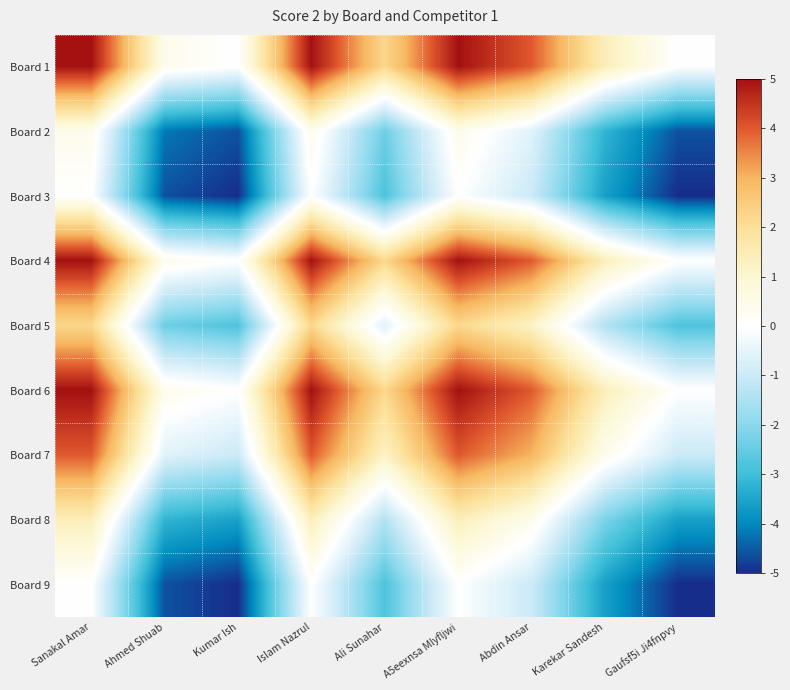

Reading right to left, list all the values displayed in this chart.

Board 1: Gaufsf5i Ji4fnpvy=0.0	Karekar Sandesh=1.4	Abdin Ansar=4.0	A5eexnsa Mlyfljwi=5.0	Ali Sunahar=2.2	Islam Nazrul=5.0	Kumar Ish=0.0	Ahmed Shuab=0.4	Sanakal Amar=5.0
Board 2: Gaufsf5i Ji4fnpvy=-4.6	Karekar Sandesh=-3.2	Abdin Ansar=-0.6	A5eexnsa Mlyfljwi=0.4	Ali Sunahar=-2.4	Islam Nazrul=0.4	Kumar Ish=-4.6	Ahmed Shuab=-4.2	Sanakal Amar=0.4
Board 3: Gaufsf5i Ji4fnpvy=-5.0	Karekar Sandesh=-3.6	Abdin Ansar=-1.0	A5eexnsa Mlyfljwi=0.0	Ali Sunahar=-2.8	Islam Nazrul=0.0	Kumar Ish=-5.0	Ahmed Shuab=-4.6	Sanakal Amar=0.0
Board 4: Gaufsf5i Ji4fnpvy=0.0	Karekar Sandesh=1.4	Abdin Ansar=4.0	A5eexnsa Mlyfljwi=5.0	Ali Sunahar=2.2	Islam Nazrul=5.0	Kumar Ish=0.0	Ahmed Shuab=0.4	Sanakal Amar=5.0
Board 5: Gaufsf5i Ji4fnpvy=-2.8	Karekar Sandesh=-1.4	Abdin Ansar=1.2	A5eexnsa Mlyfljwi=2.2	Ali Sunahar=-0.6	Islam Nazrul=2.2	Kumar Ish=-2.8	Ahmed Shuab=-2.4	Sanakal Amar=2.2
Board 6: Gaufsf5i Ji4fnpvy=0.0	Karekar Sandesh=1.4	Abdin Ansar=4.0	A5eexnsa Mlyfljwi=5.0	Ali Sunahar=2.2	Islam Nazrul=5.0	Kumar Ish=0.0	Ahmed Shuab=0.4	Sanakal Amar=5.0
Board 7: Gaufsf5i Ji4fnpvy=-1.0	Karekar Sandesh=0.4	Abdin Ansar=3.0	A5eexnsa Mlyfljwi=4.0	Ali Sunahar=1.2	Islam Nazrul=4.0	Kumar Ish=-1.0	Ahmed Shuab=-0.6	Sanakal Amar=4.0
Board 8: Gaufsf5i Ji4fnpvy=-3.6	Karekar Sandesh=-2.2	Abdin Ansar=0.4	A5eexnsa Mlyfljwi=1.4	Ali Sunahar=-1.4	Islam Nazrul=1.4	Kumar Ish=-3.6	Ahmed Shuab=-3.2	Sanakal Amar=1.4
Board 9: Gaufsf5i Ji4fnpvy=-5.0	Karekar Sandesh=-3.6	Abdin Ansar=-1.0	A5eexnsa Mlyfljwi=0.0	Ali Sunahar=-2.8	Islam Nazrul=0.0	Kumar Ish=-5.0	Ahmed Shuab=-4.6	Sanakal Amar=0.0